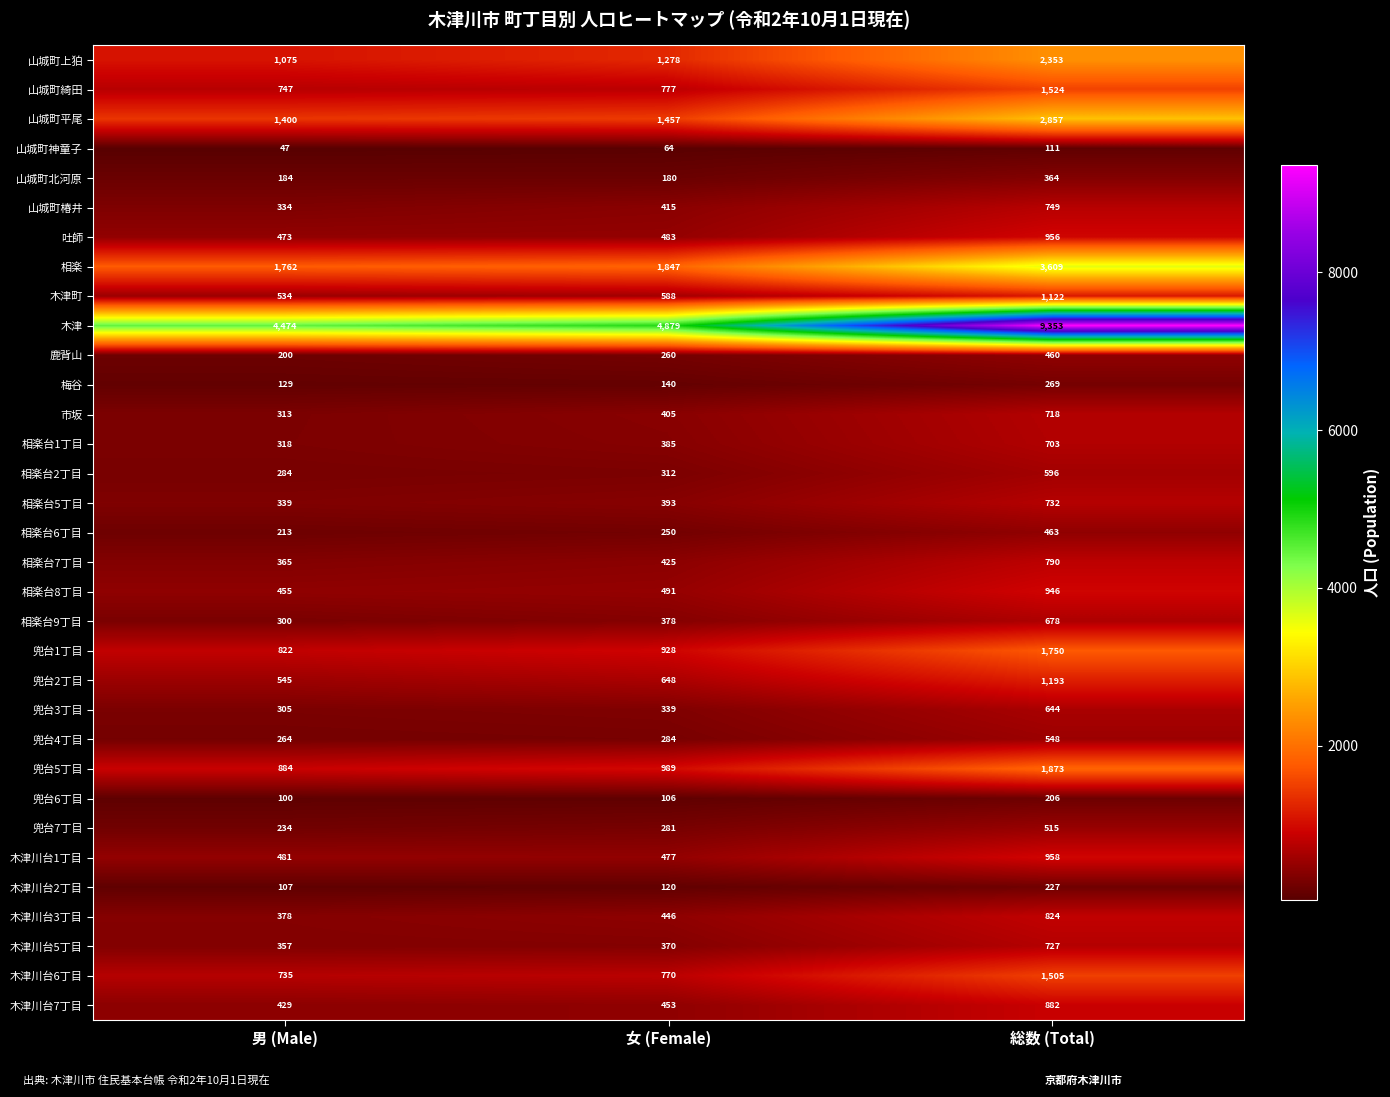

What is the sum of all 相楽台8丁目 values?

1892